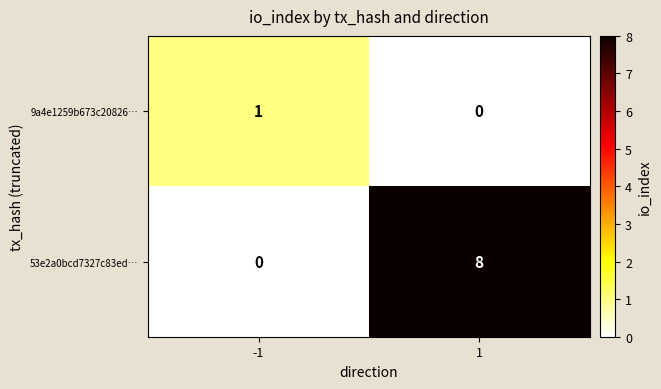

What is the difference between the maximum and minimum values in the 53e2a0bcd7327c83ed… series?

8